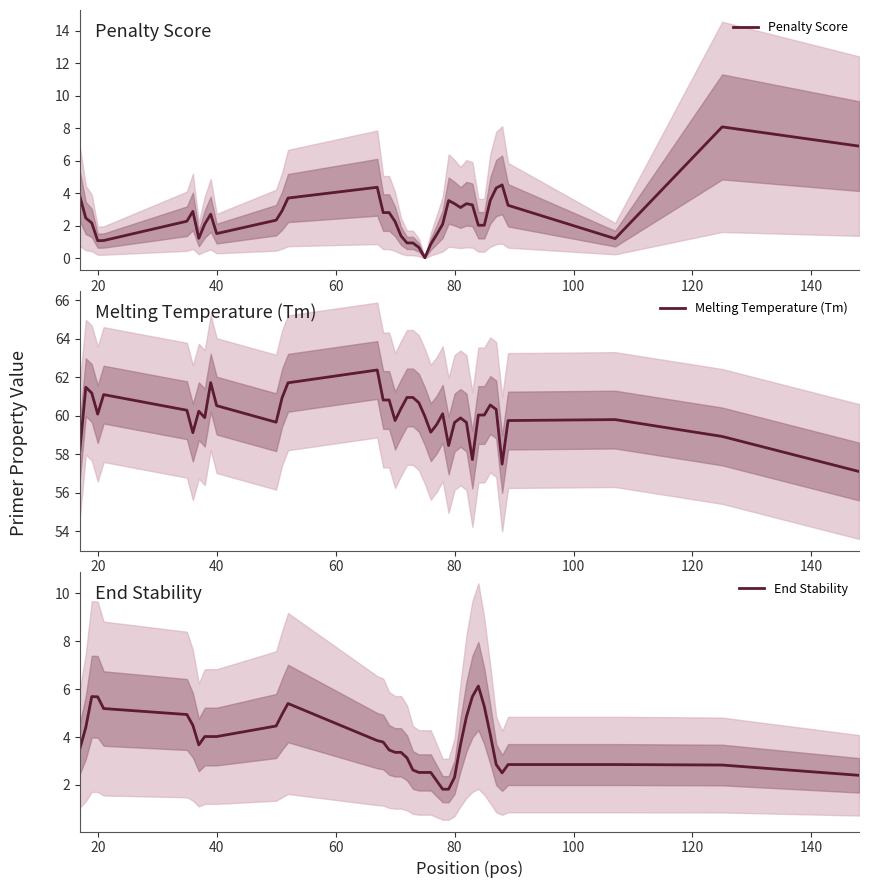

True or false: End Stability has a value of 1.0 at 35.

False